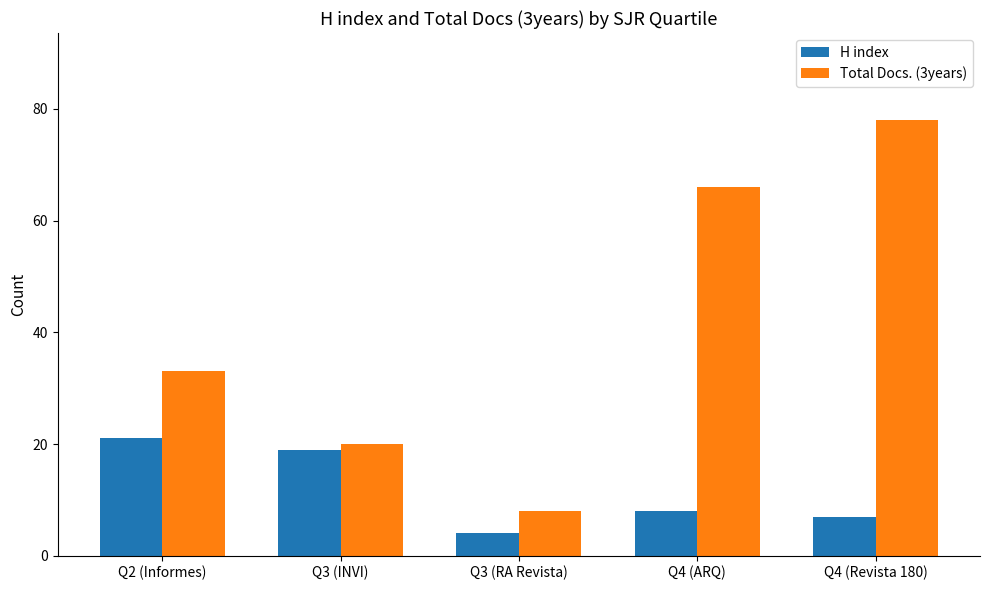

What is the average value of the H index series?

12